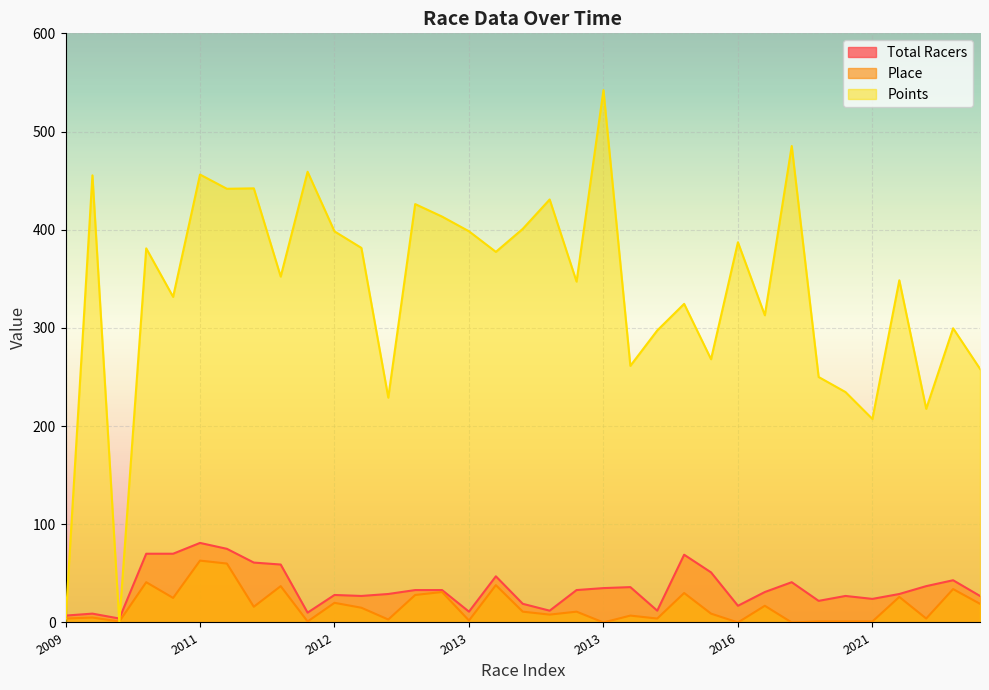

Between 2012 and 2013, which series saw the biggest shift?

Points